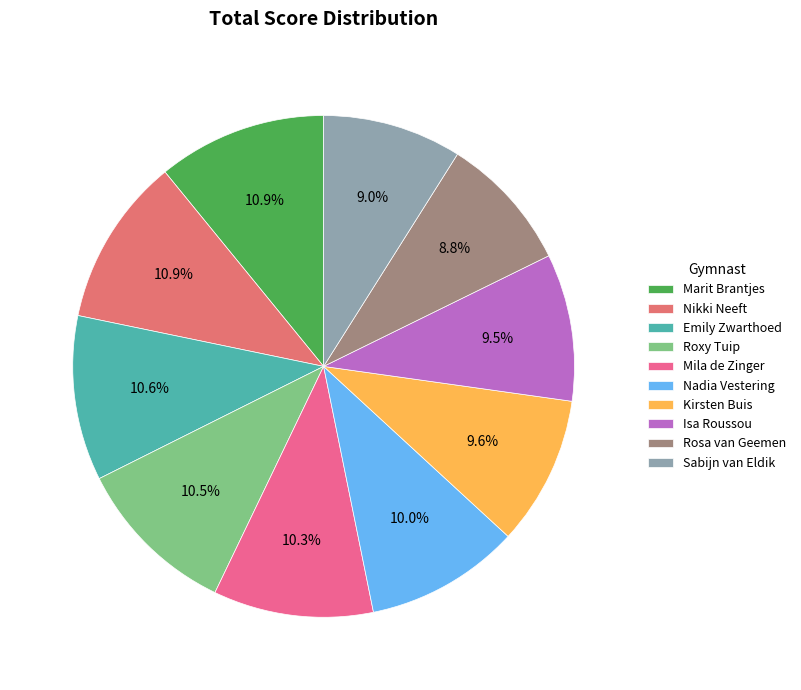

What percentage is the Marit Brantjes slice, to the nearest percent?

11%